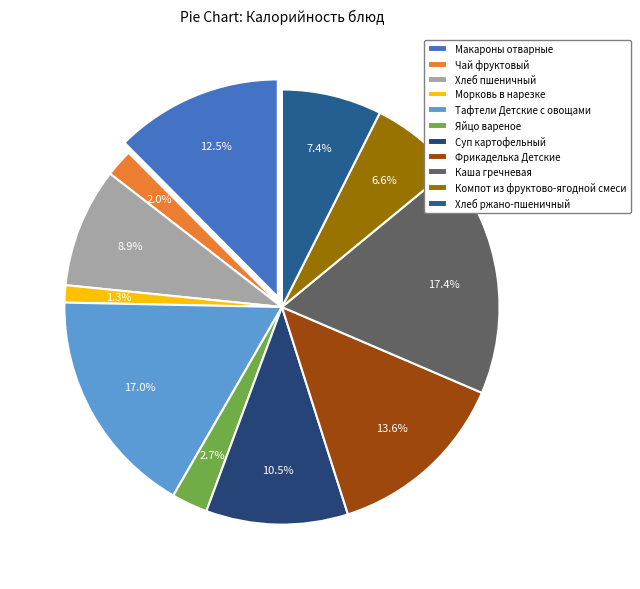

To the nearest percent, what is the difference between the Каша гречневая and Хлеб ржано-пшеничный slice percentages?

10%